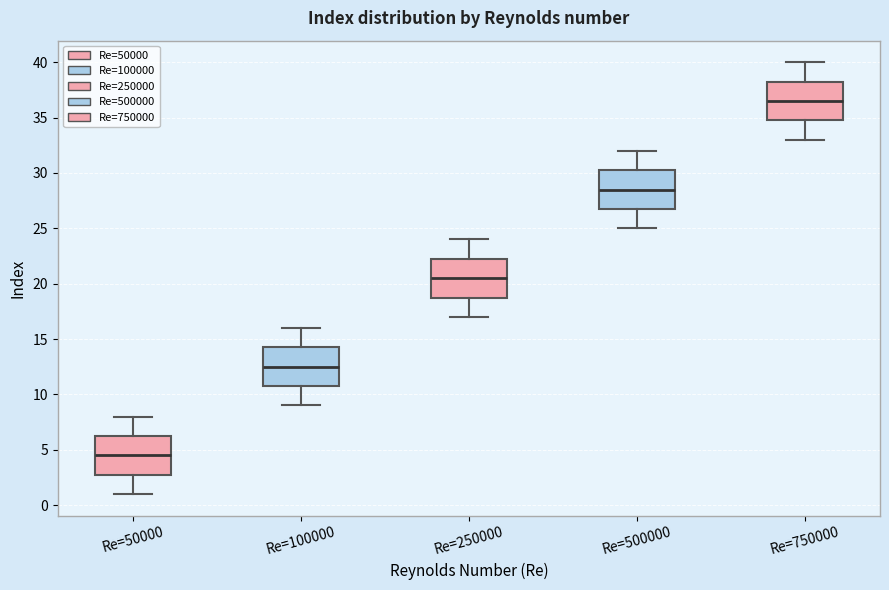

Where is the upper edge of the box for Re=750000 on the y-axis? The values are not printed on the chart, so give them approximately, as read against the axis.

38.5